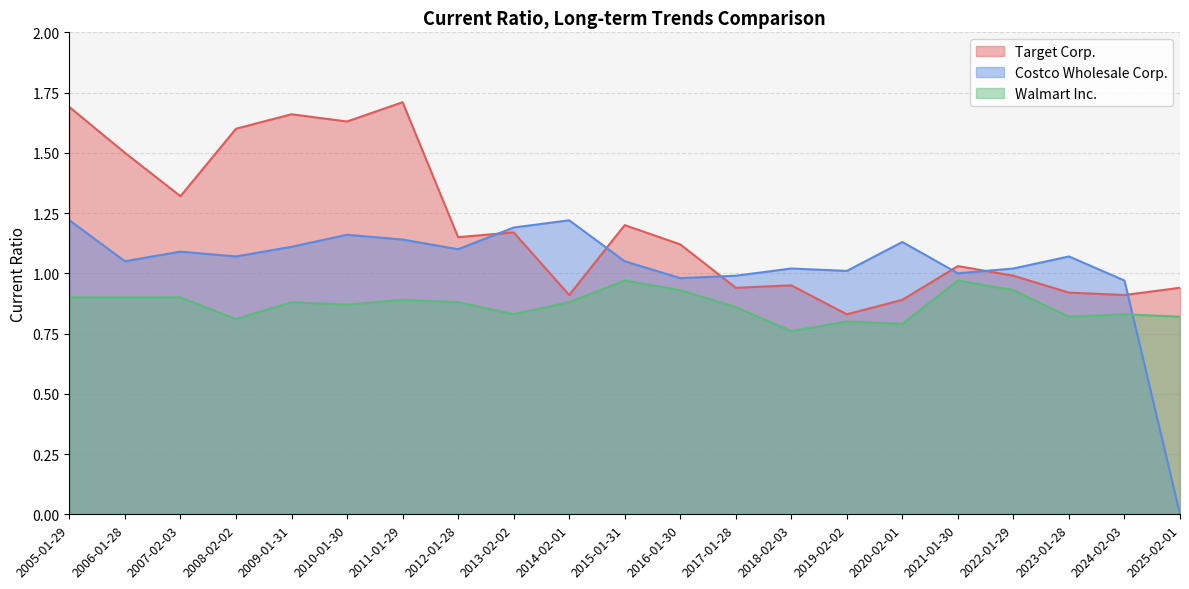

What is the sum of the Costco Wholesale Corp. values at 2021-01-30 and 2010-01-30?

2.2